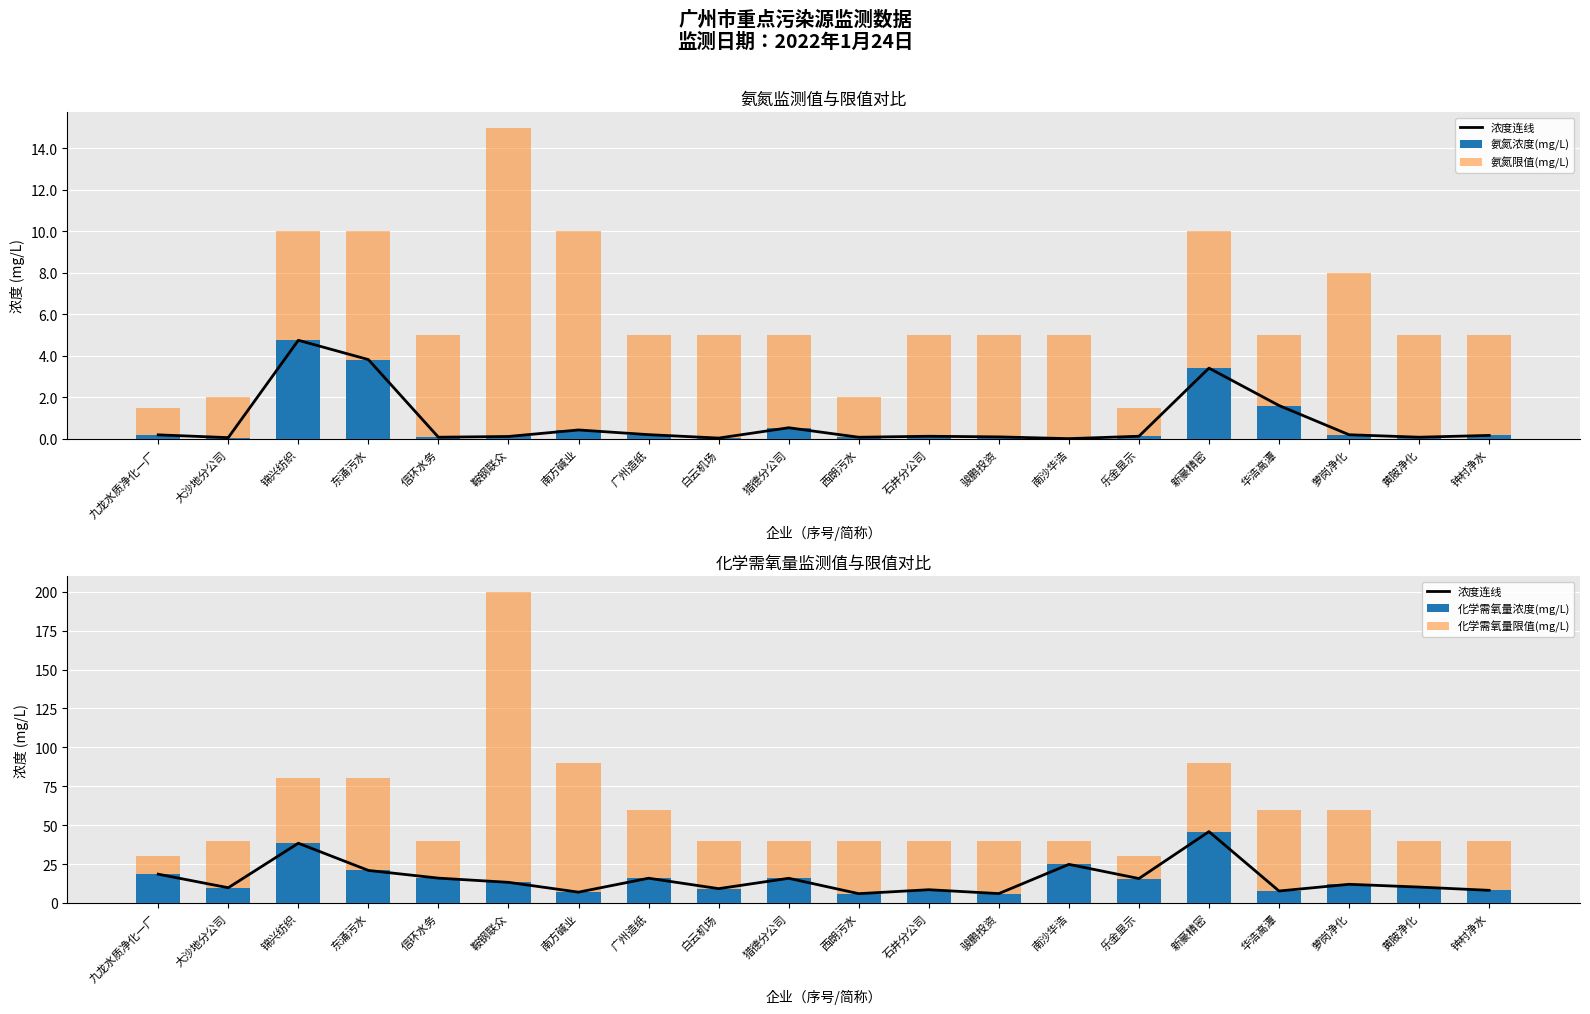

True or false: 氨氮限值(mg/L) has a value of 5.0 at 黄陂净化.

True